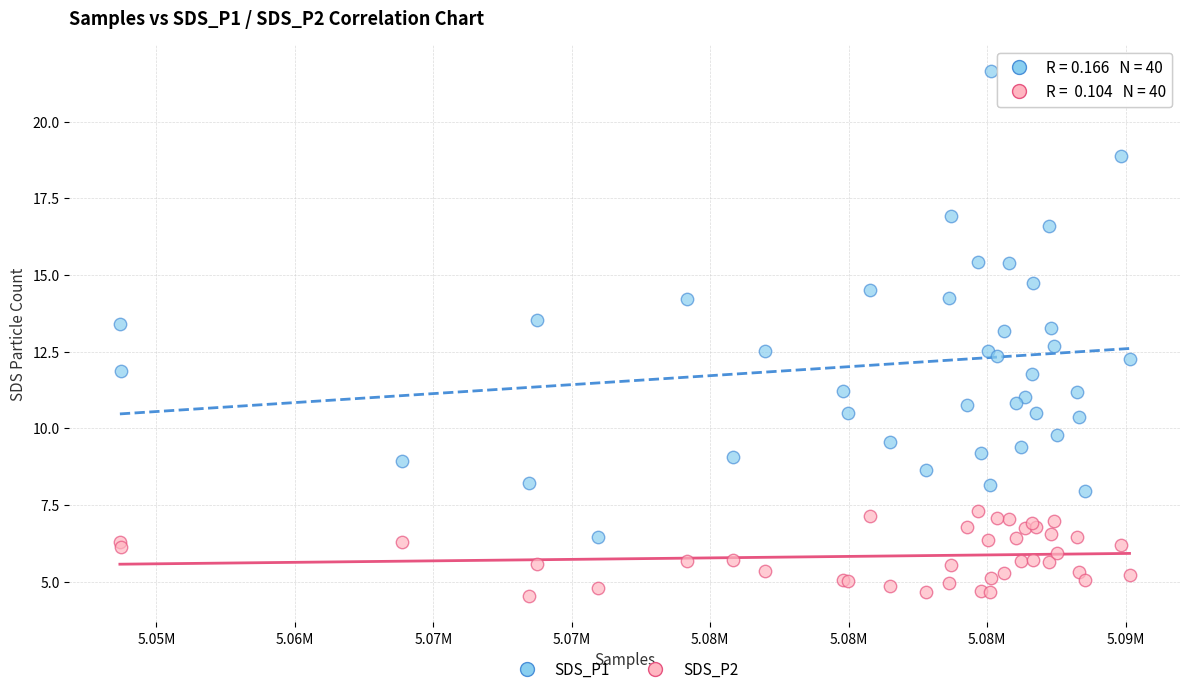

What is the X range (max minus min) for the scatter plot?

36462.0